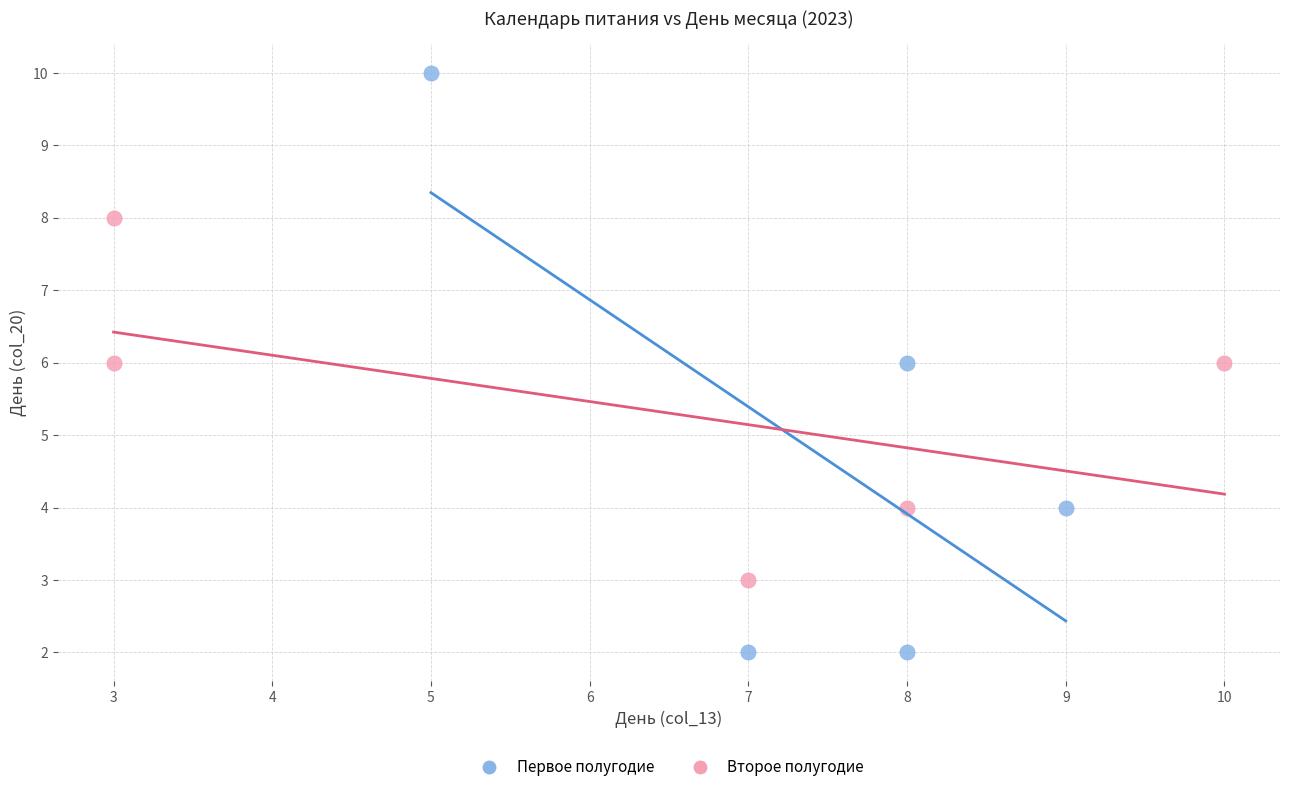

Which series contains the highest Y value?

Первое полугодие